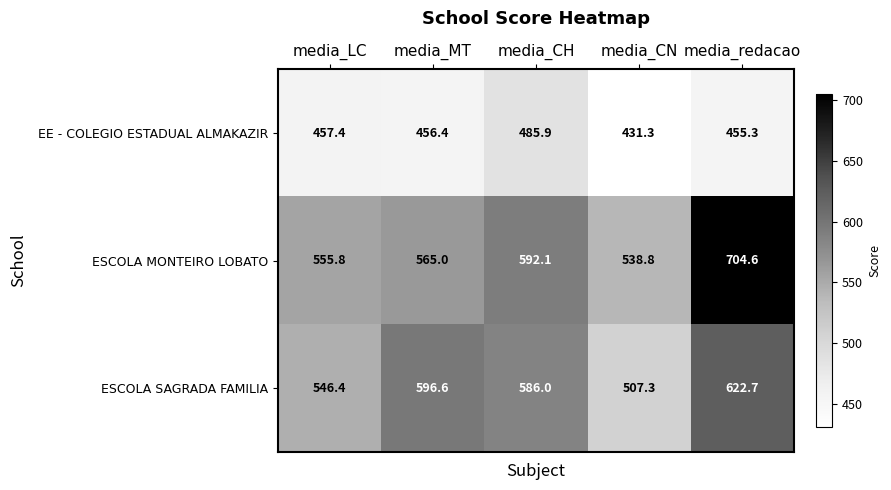

What is the difference between the maximum and minimum values in the EE - COLEGIO ESTADUAL ALMAKAZIR series?

54.6